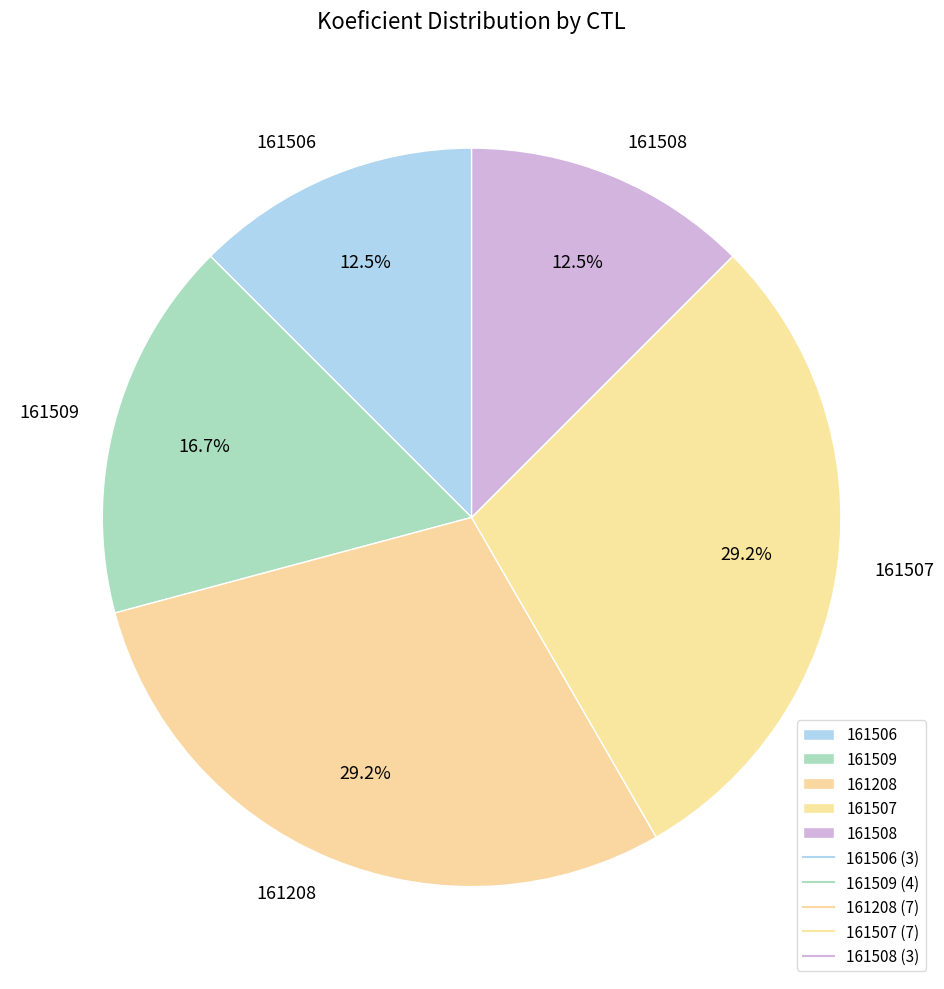

Is there any slice that represents more than half of the pie?

No